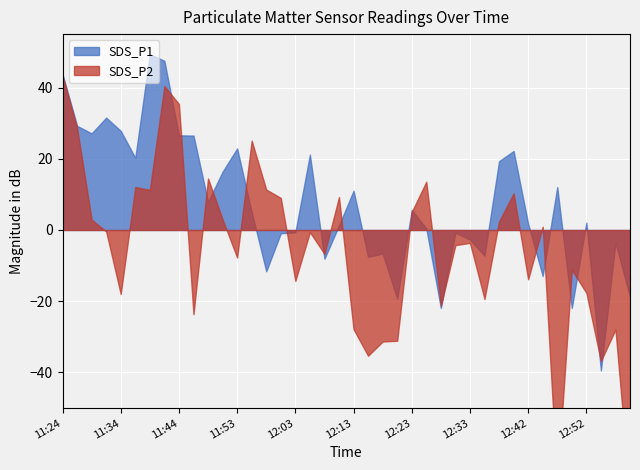

Which has a higher value, 12:28 or 11:29?

11:29